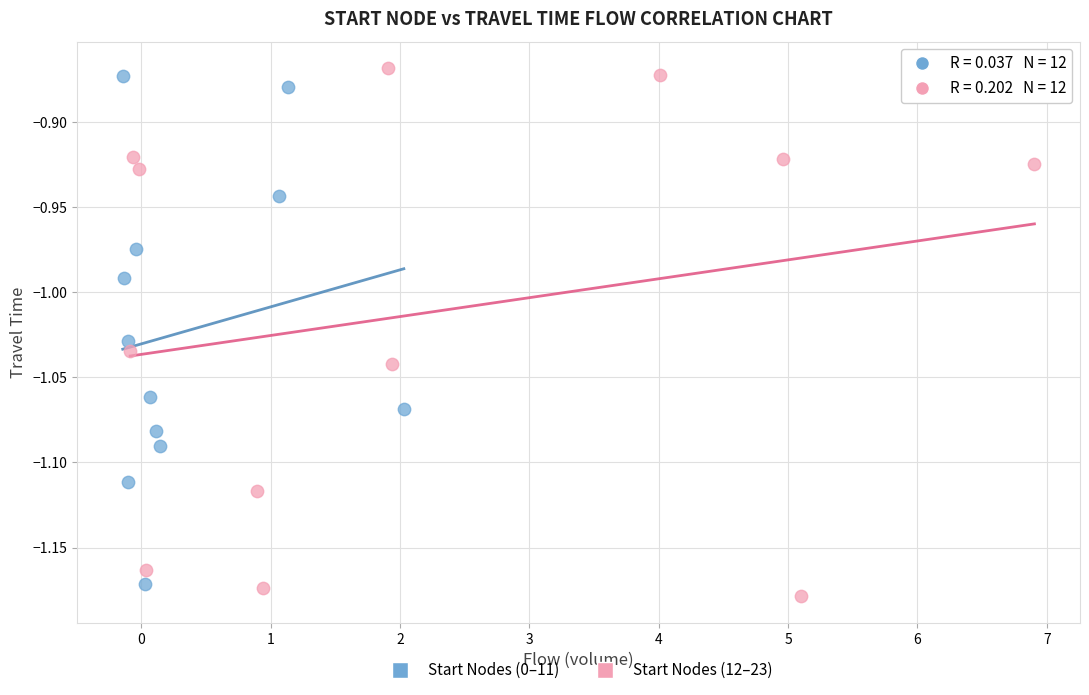

What are all the series names shown in the legend?

Start Nodes (0–11), Start Nodes (12–23)